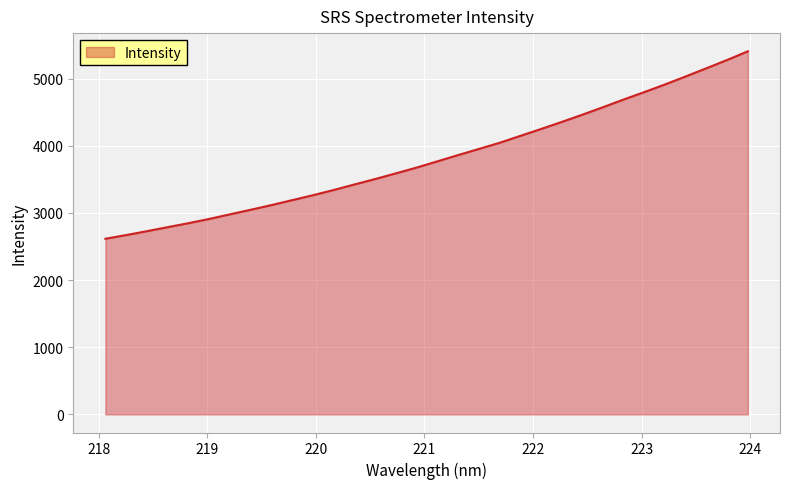

What is the greatest value displayed?

5405.6